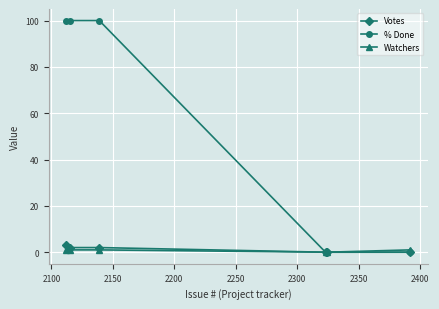

Which series has the largest range (max minus min)?

% Done